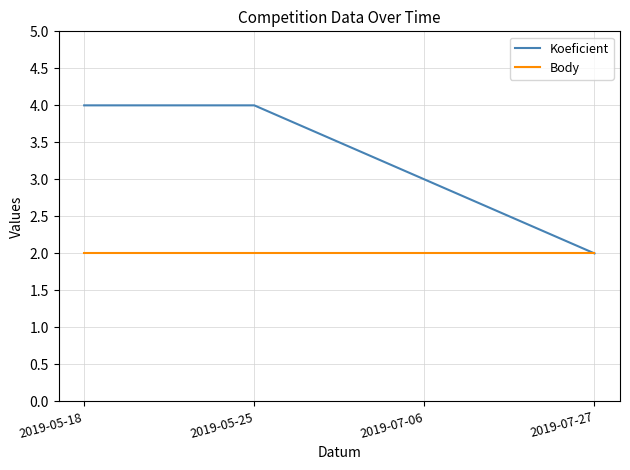

At 2019-05-18, list the series in order from largest to smallest.

Koeficient, Body